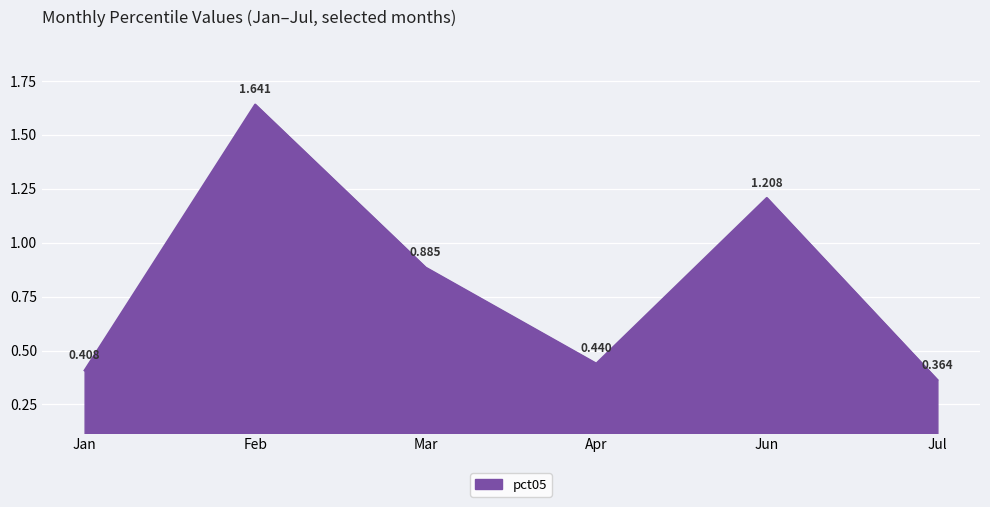

List the labels in order of value, largest first.

Feb, Jun, Mar, Apr, Jan, Jul